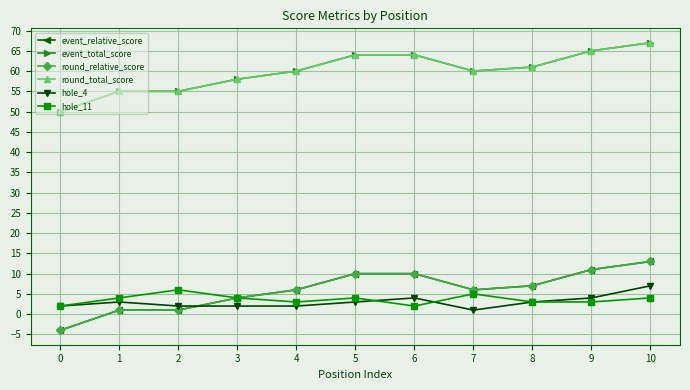

What is the sum of all event_relative_score values?

65